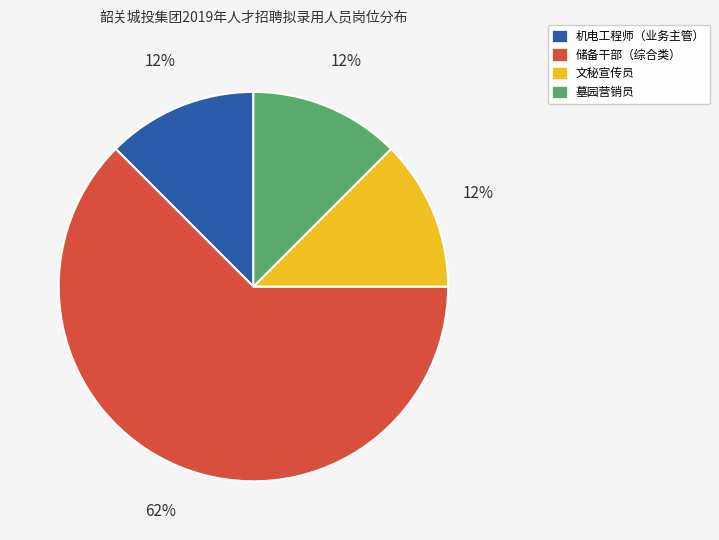

Which slice represents more than half of the pie?

储备干部（综合类）